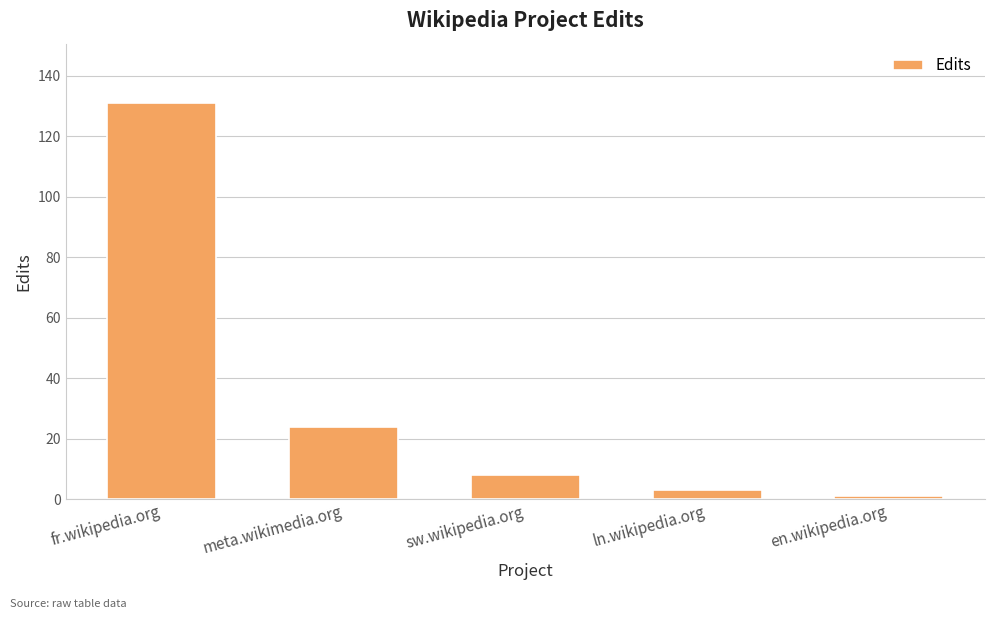

List the labels in order of value, largest first.

fr.wikipedia.org, meta.wikimedia.org, sw.wikipedia.org, ln.wikipedia.org, en.wikipedia.org